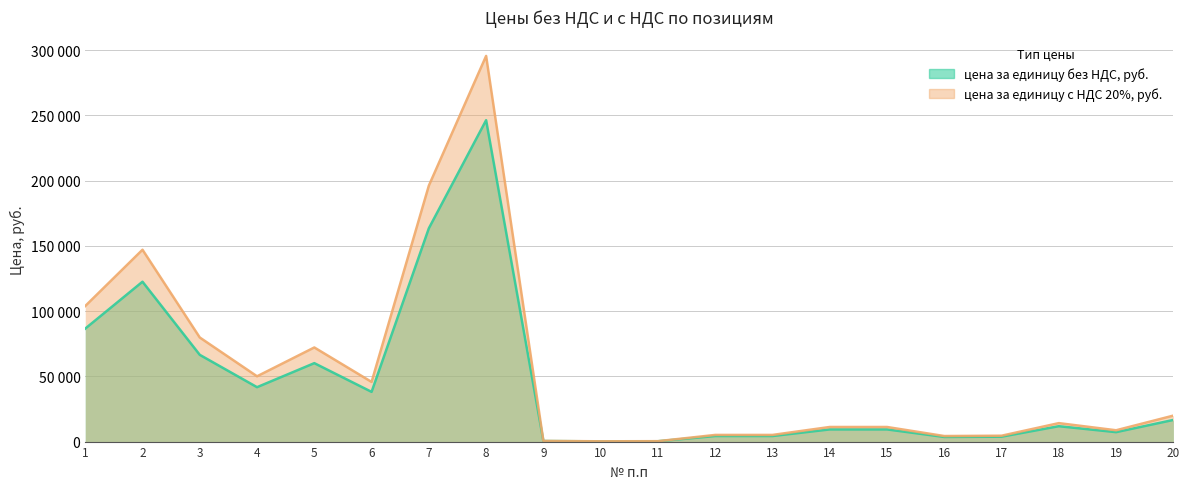

Between 17 and 9, which is larger?

17